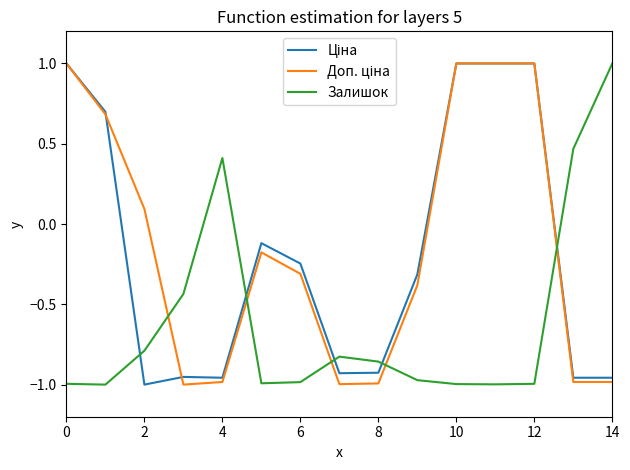

What is the label of the 3rd point from the right?

12